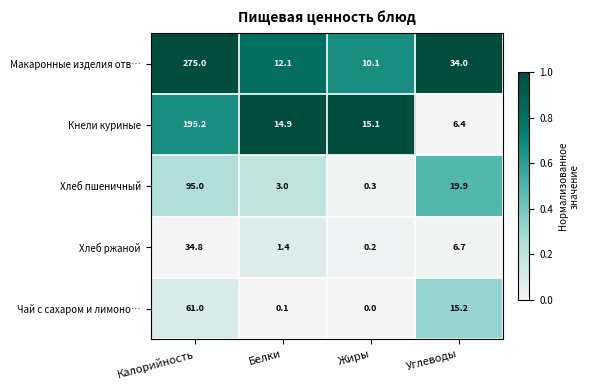

Rank the series at Углеводы from lowest to highest value.

Кнели куриные, Хлеб ржаной, Чай с сахаром и лимоно…, Хлеб пшеничный, Макаронные изделия отв…